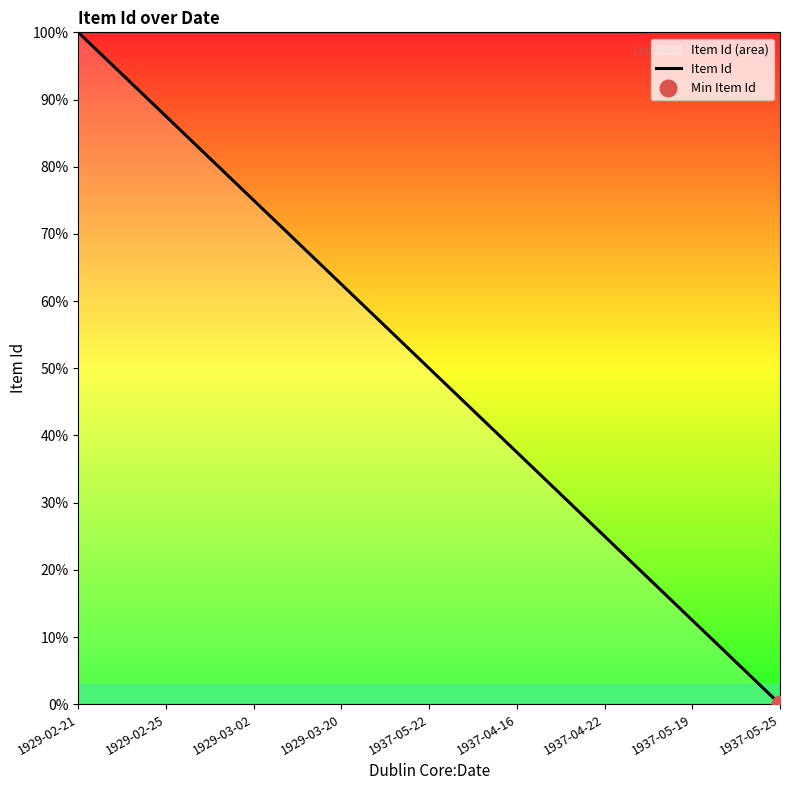

True or false: the data shows 100.0 at 1929-02-21.

True